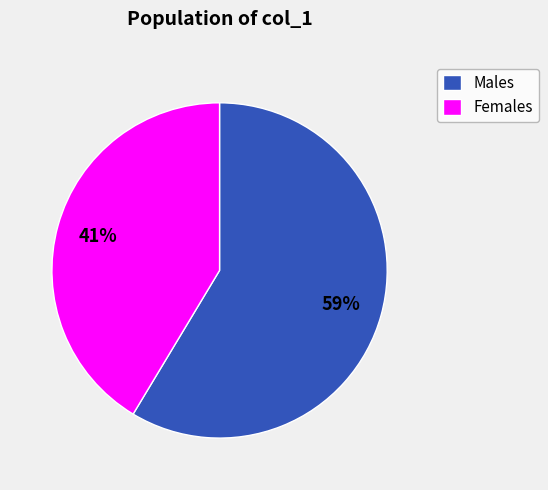

To the nearest percent, what is the average slice percentage?

50%